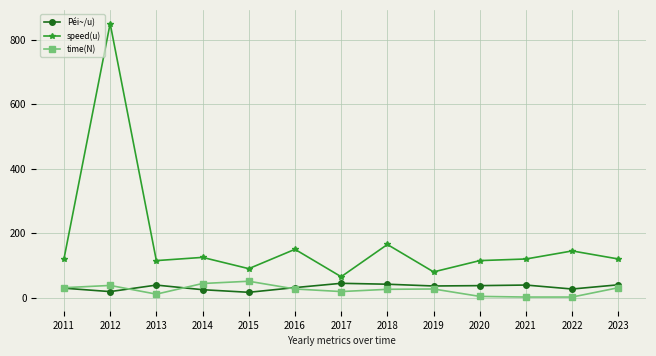

What is the average value of the Péi~/u) series?

32.8